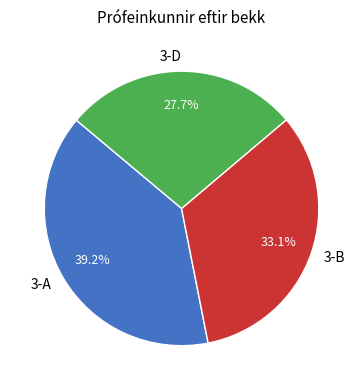

How many slices are in this pie chart?

3